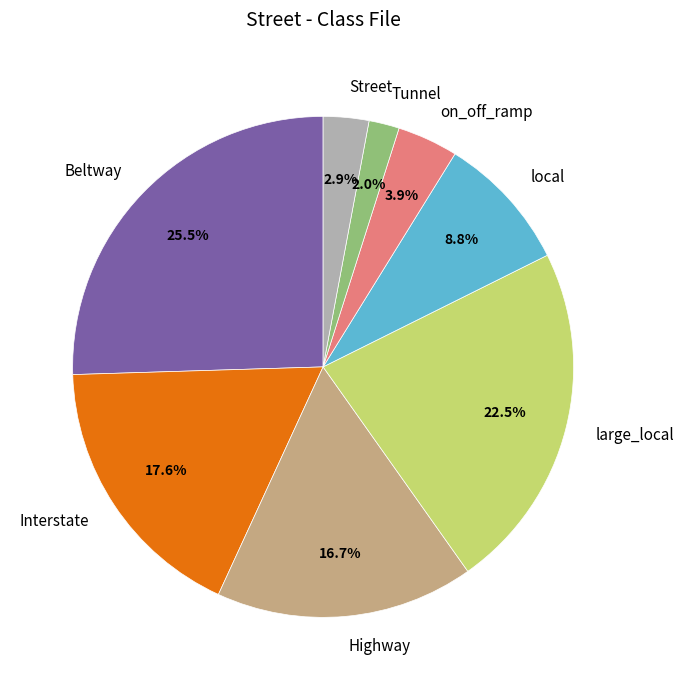

Rank the categories by value from highest to lowest.

Beltway, large_local, Interstate, Highway, local, on_off_ramp, Street, Tunnel